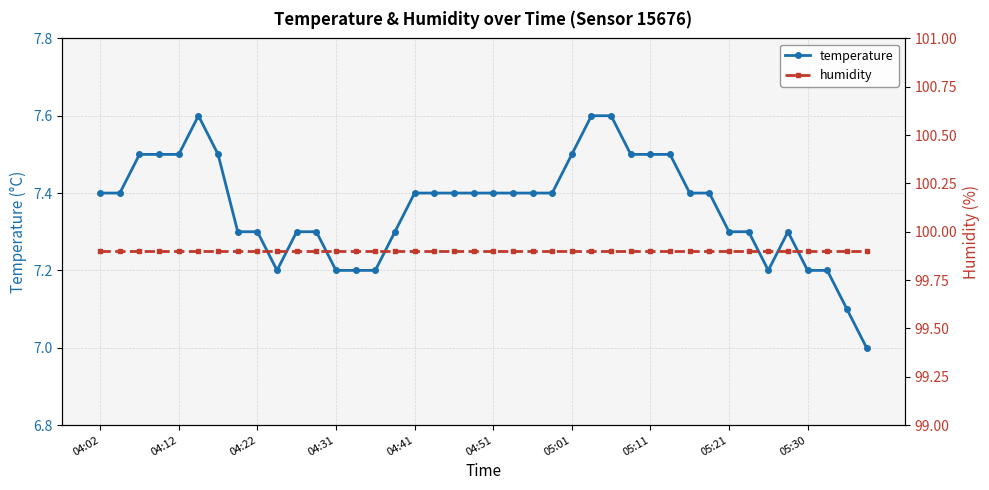

Is the value of temperature at 31 greater than the value of humidity at 15?

No